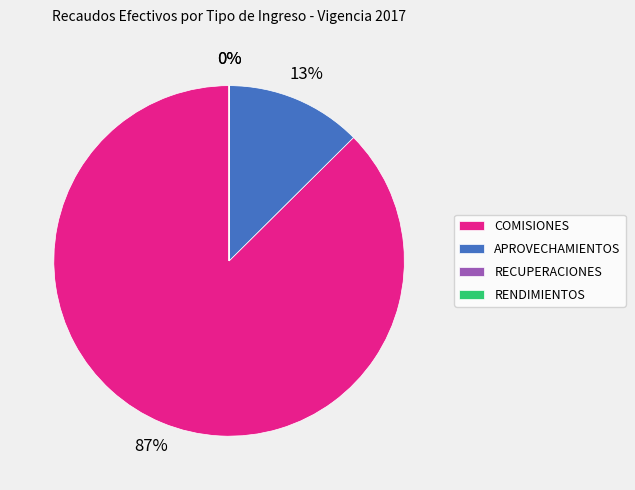

To the nearest percent, what is the average slice percentage?

25%